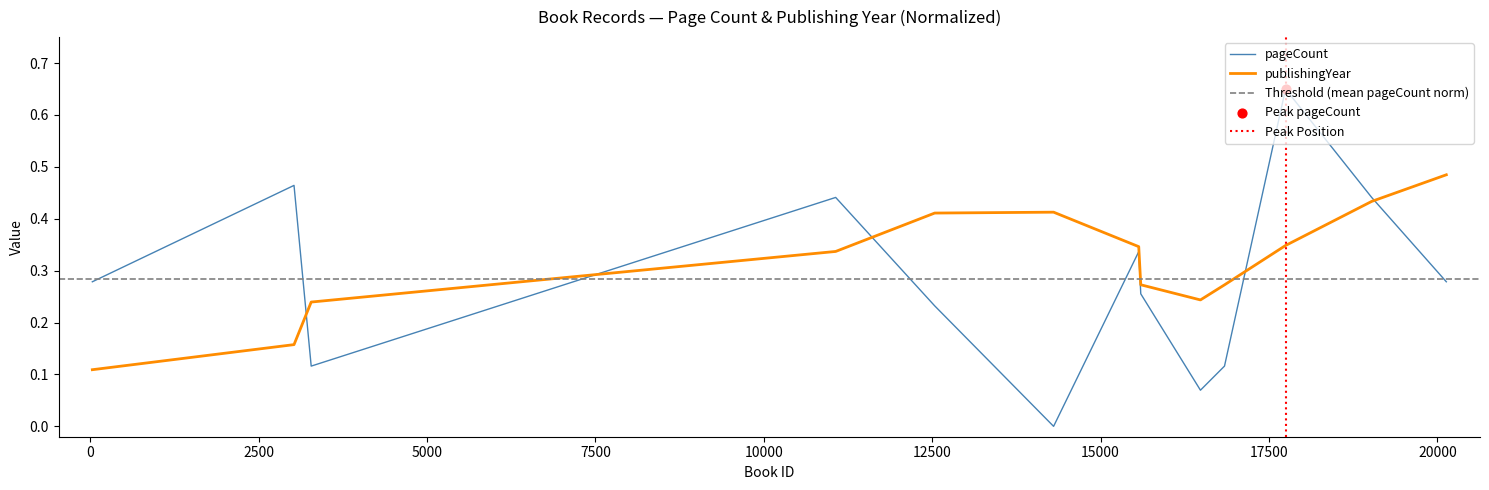

What is the change in value from 33 to 15567?

+0.1